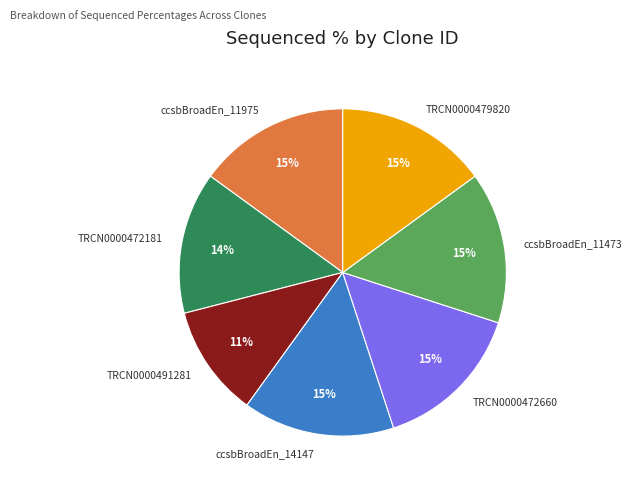

To the nearest percent, what is the difference between the largest and smallest slice percentages?

4%